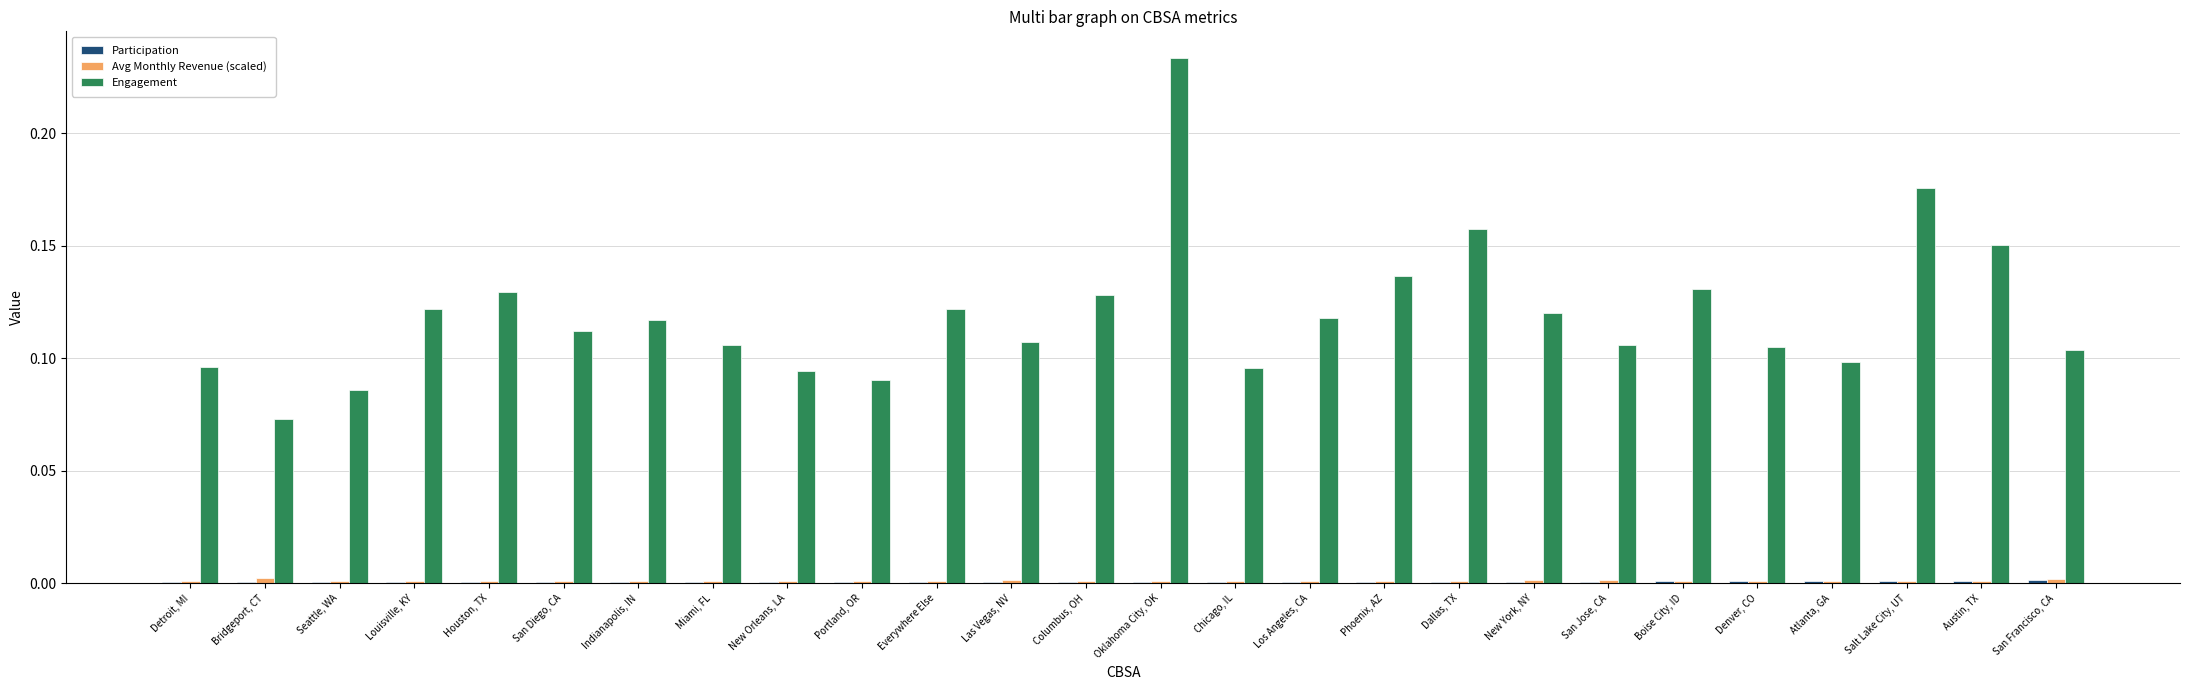

Which category has the highest value across all series?

Oklahoma City, OK